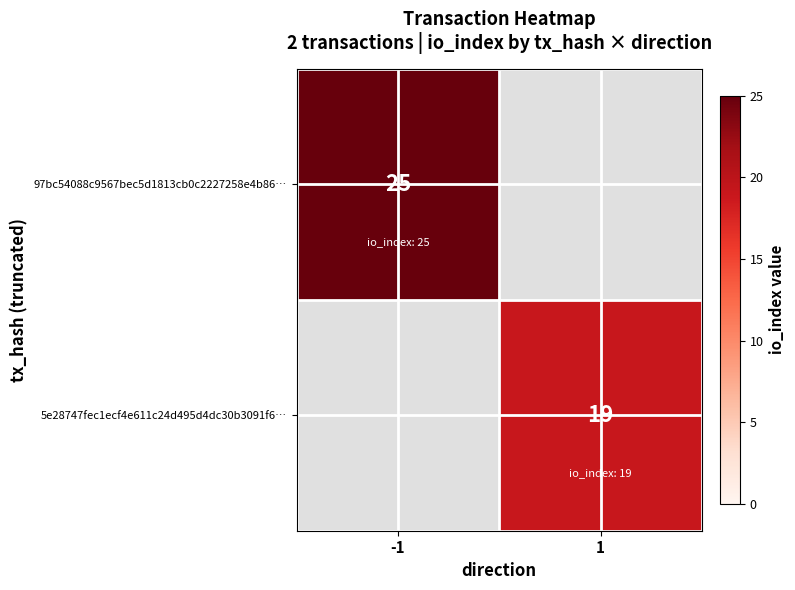

Is it true that 5e28747fec1ecf4e611c24d495d4dc30b3091f6… equals 19 at 1?

True